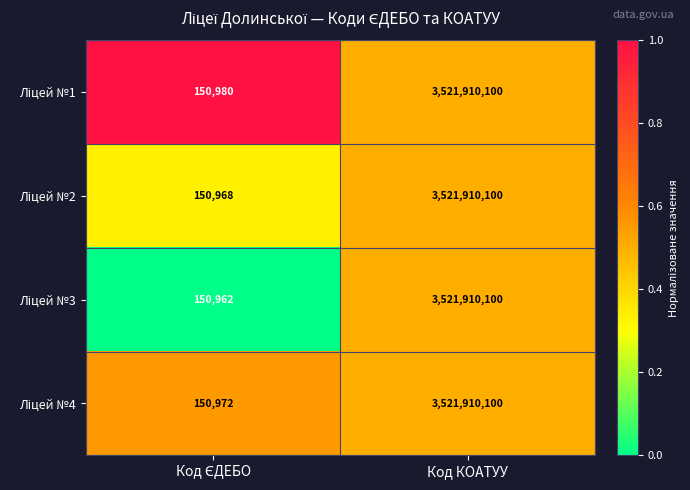

At which category is the sum across all series the highest?

Код КОАТУУ